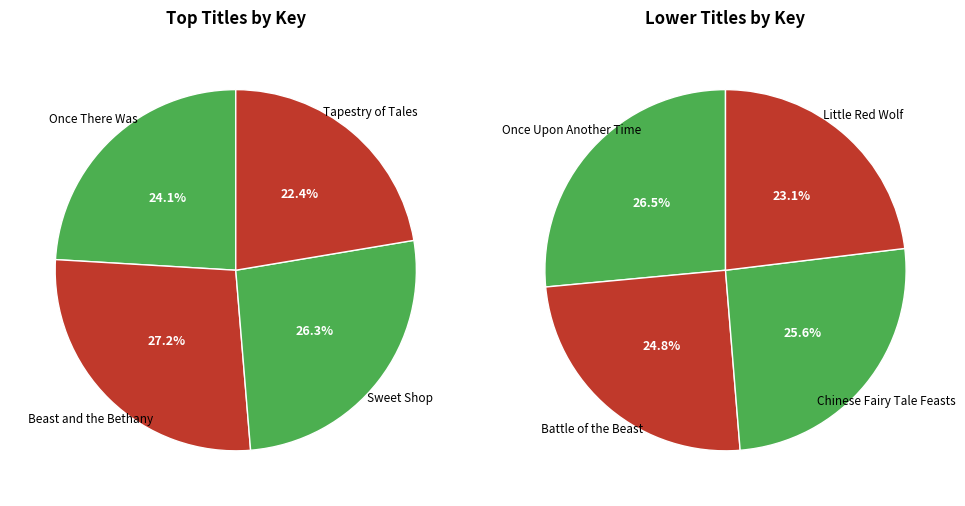

Which slice is the smallest?

Little Red Wolf